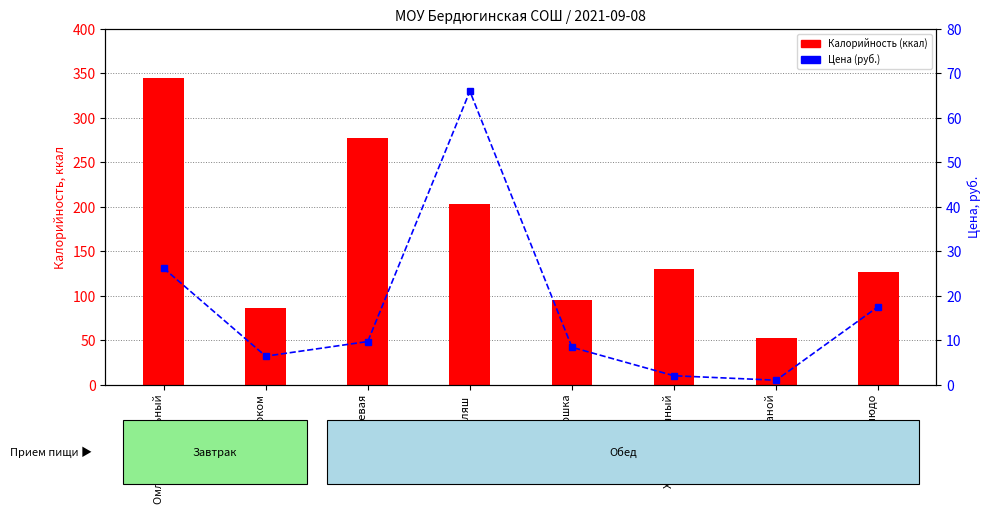

Rank the series by their average value, from highest to lowest.

Калорийность (ккал), Цена (руб.)